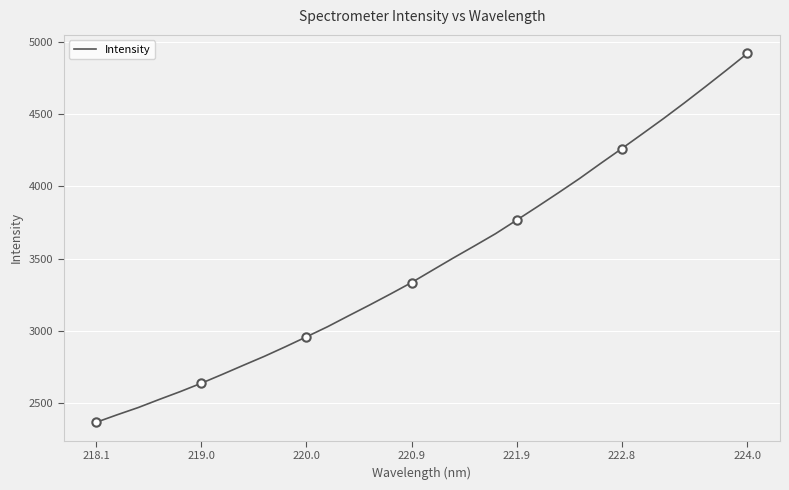

What is the difference between the maximum and minimum values?

2558.2